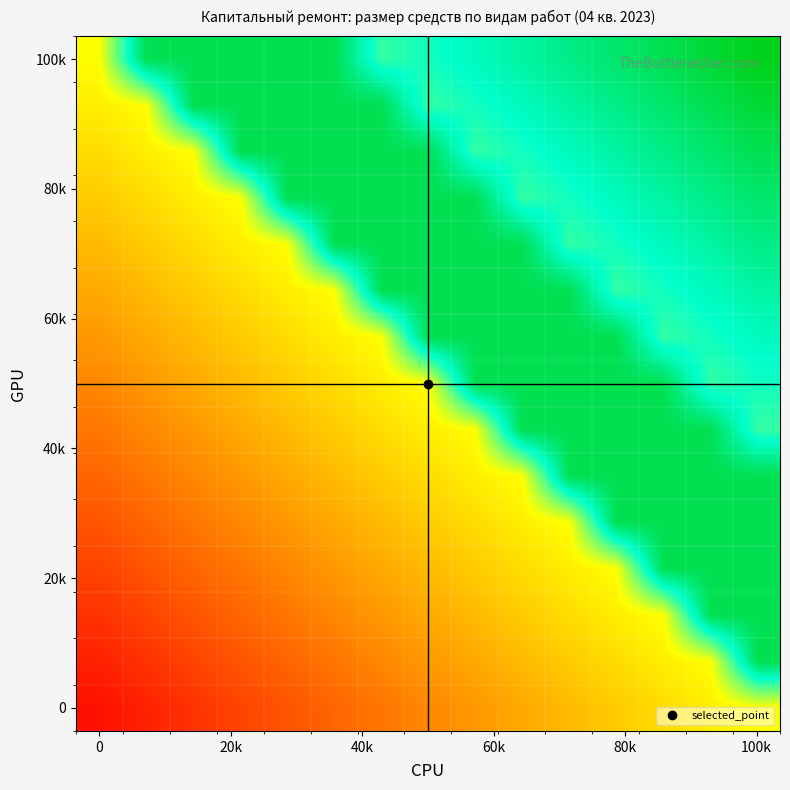

What is the spread (max minus min) of values at 9?

1.1